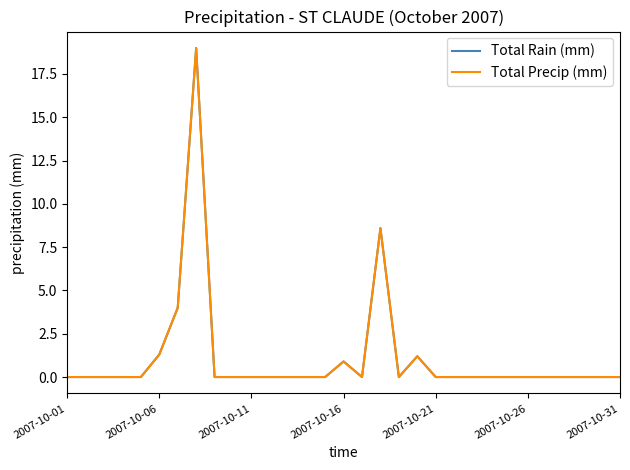

Does the chart have visible grid lines?

No